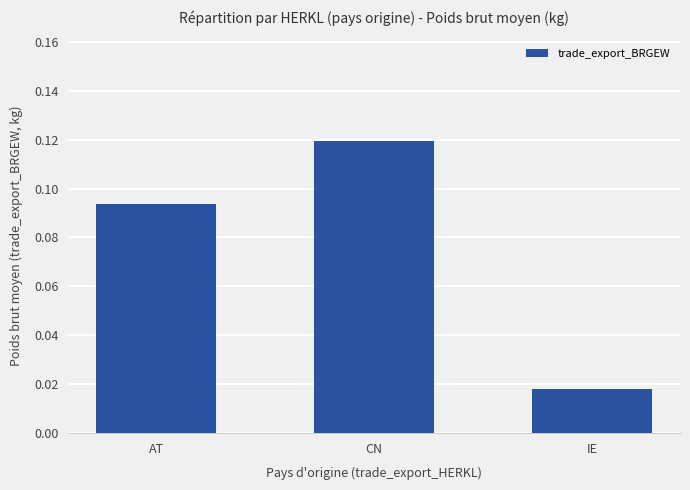

Which label corresponds to the smallest value in the chart?

IE